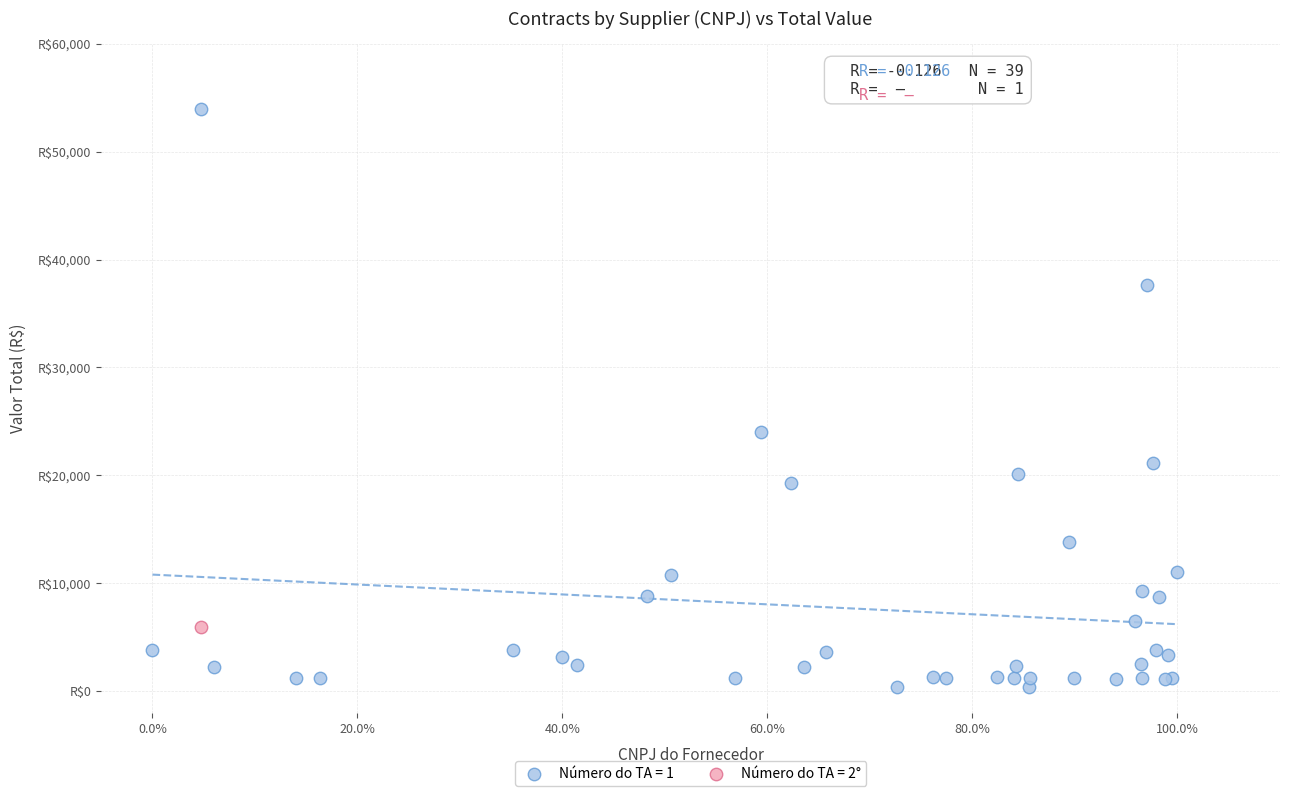

What are all the series names shown in the legend?

Número do TA = 1, Número do TA = 2°